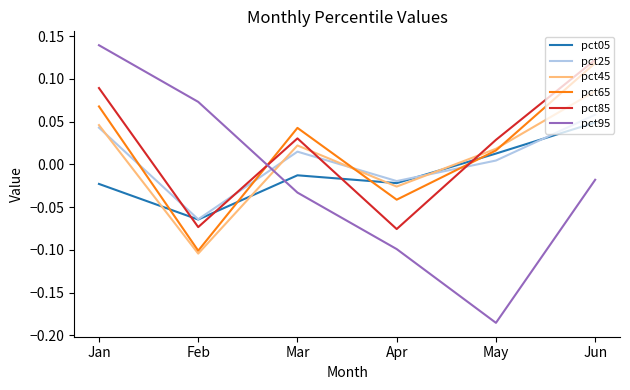

Which category has the highest value across all series?

Jan